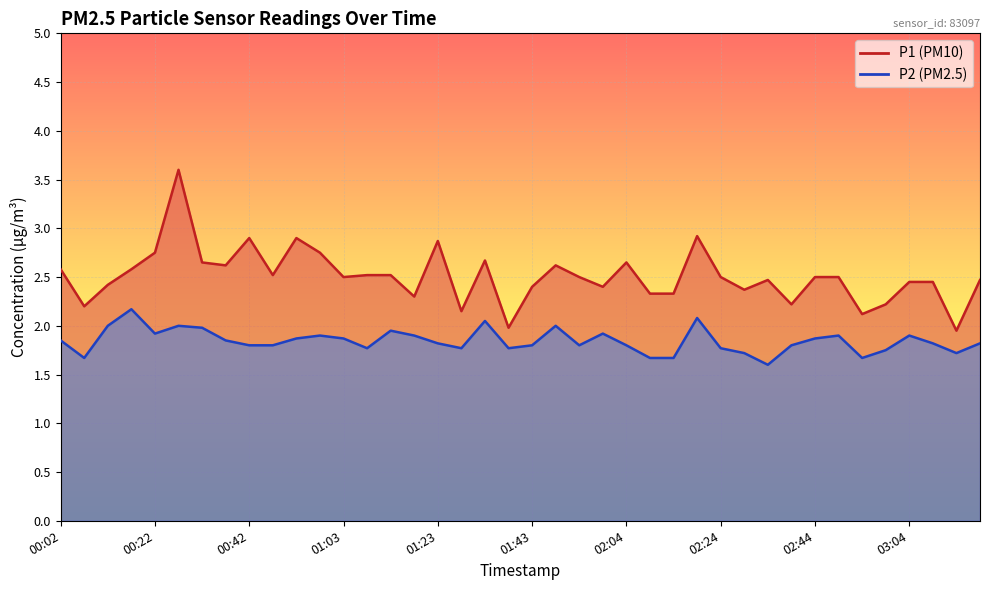

Rank the series by their maximum value, from lowest to highest.

P2, P1